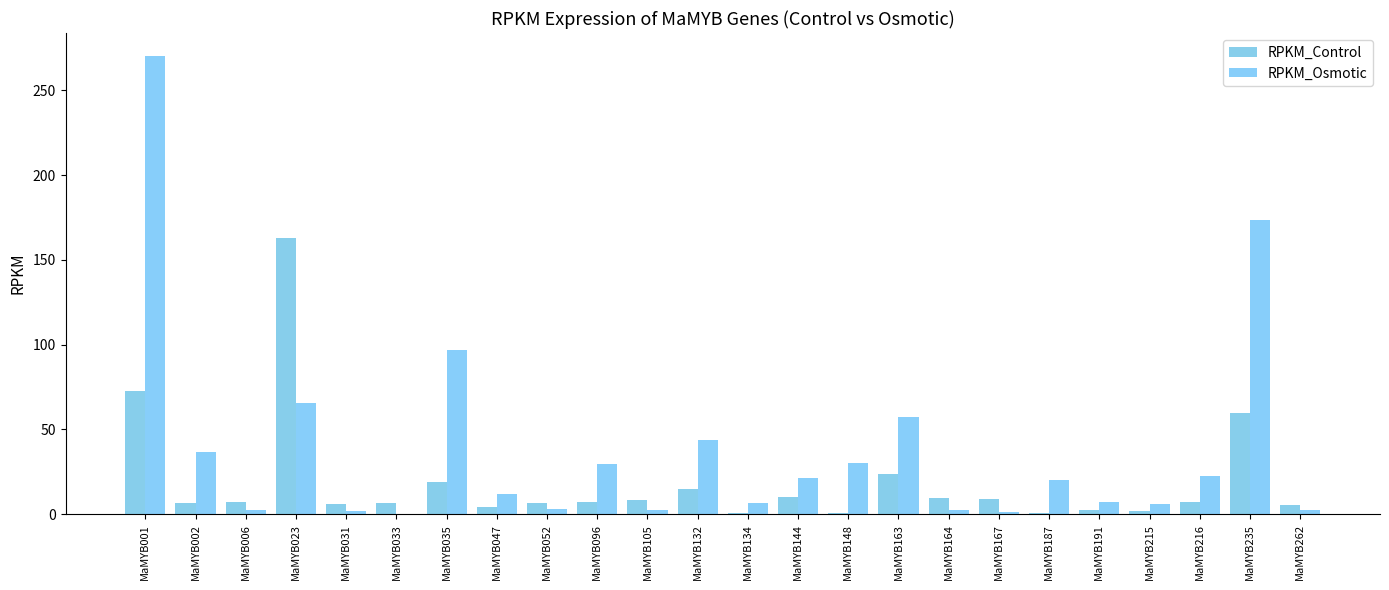

What are all the series names shown in the legend?

RPKM_Control, RPKM_Osmotic